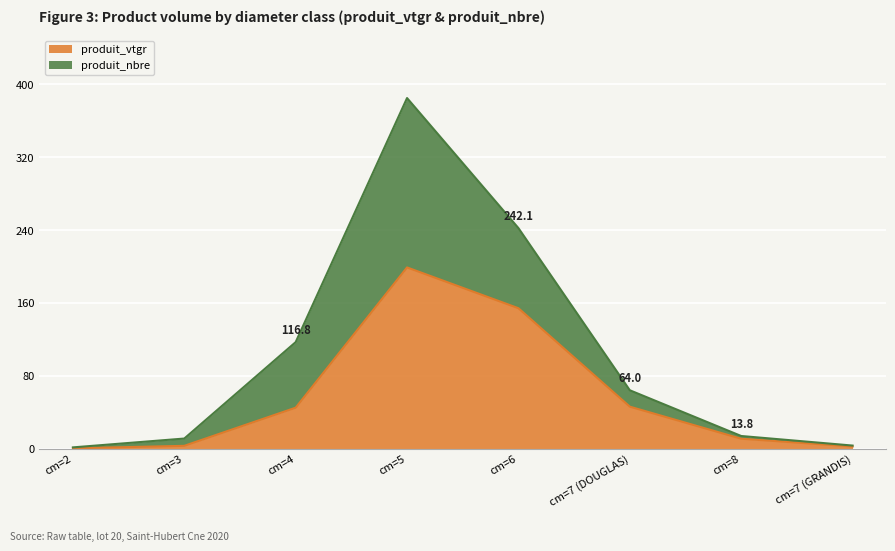

Is it true that produit_nbre equals 384.9 at cm=5?

True